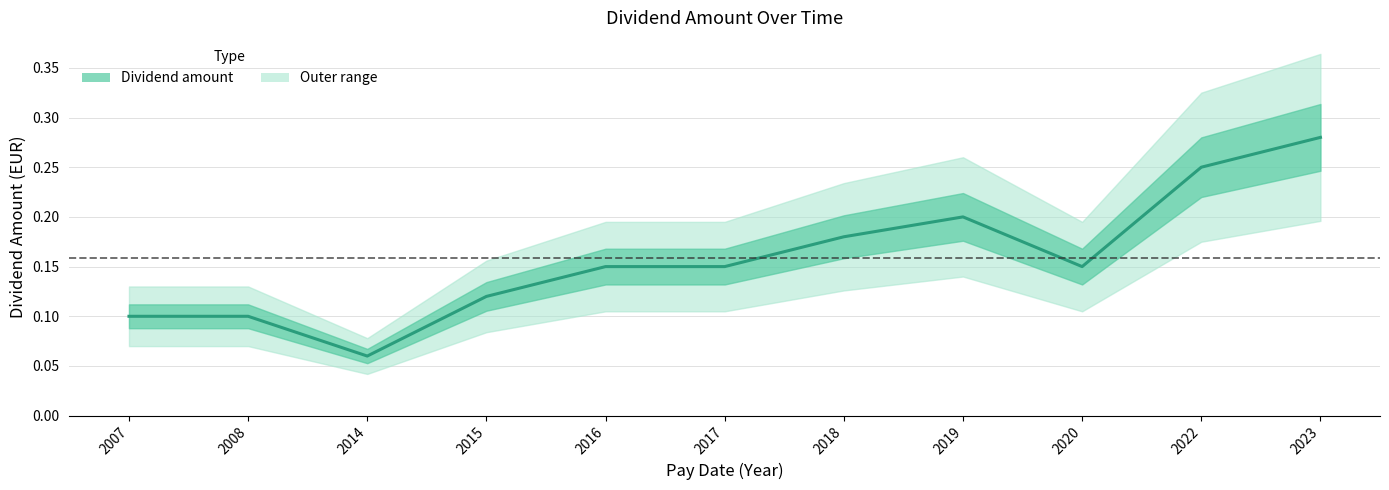

List the labels in order of value, smallest first.

2014, 2007, 2008, 2015, 2016, 2017, 2020, 2018, 2019, 2022, 2023